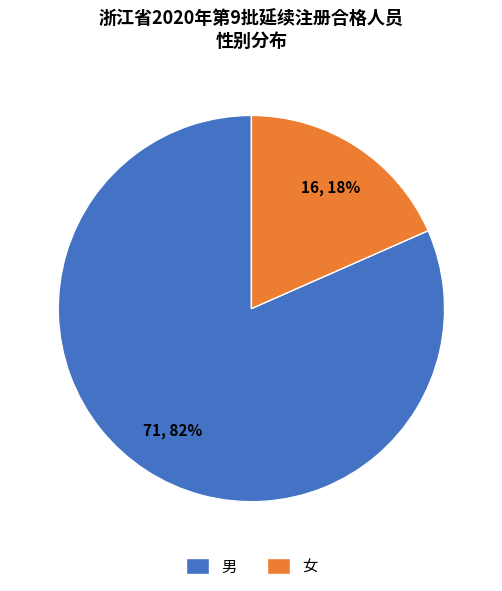

To the nearest percent, what portion does 男 represent?

82%